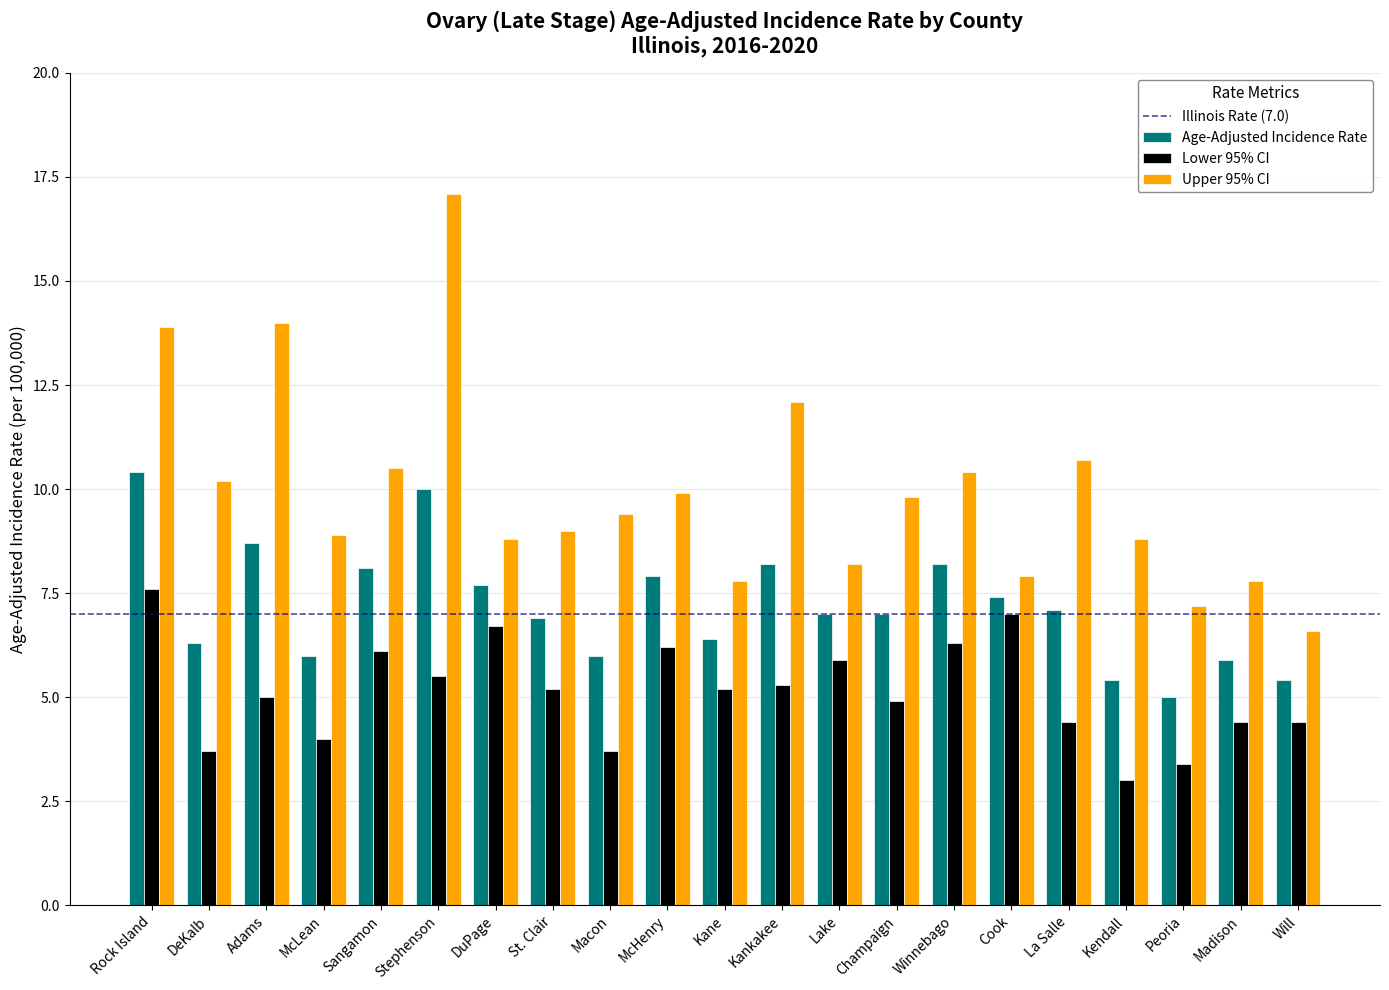

Which series has the largest range (max minus min)?

Upper 95% CI